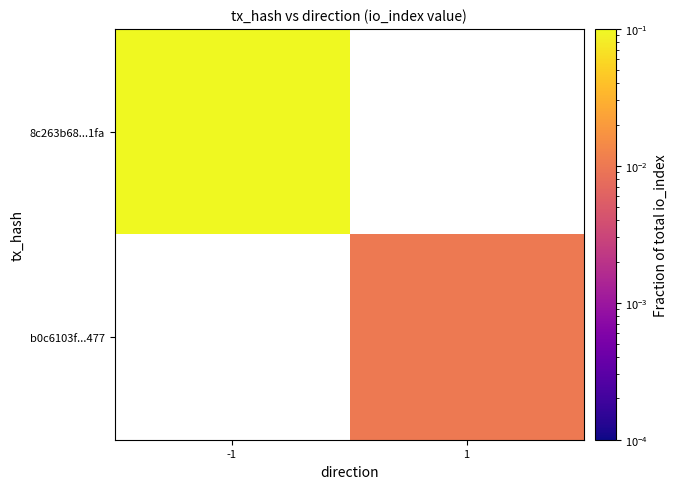

Which label corresponds to the largest value in the chart?

-1